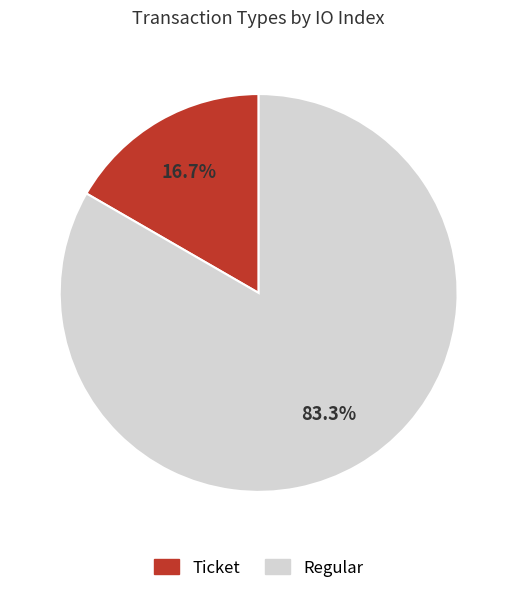

Rank the categories by value from lowest to highest.

Ticket, Regular